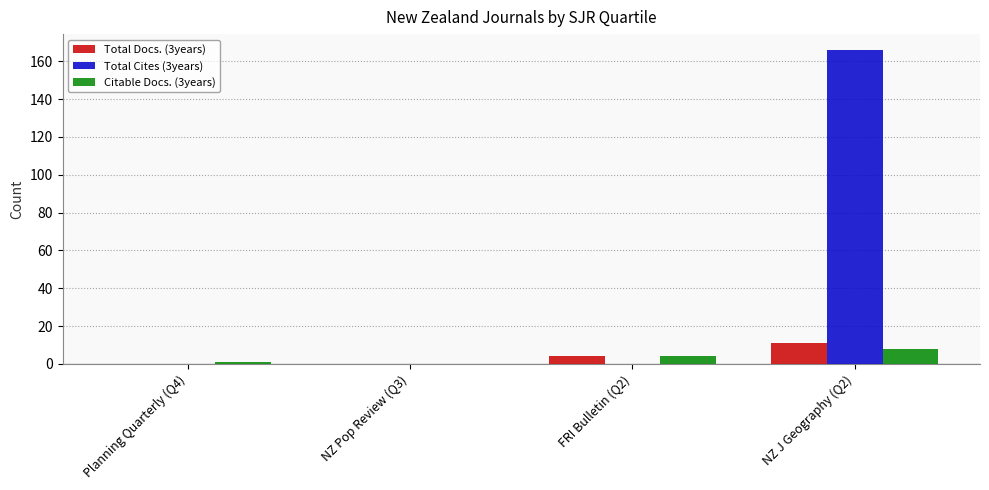

True or false: Citable Docs. (3years) has a value of 1 at Planning Quarterly (Q4).

True